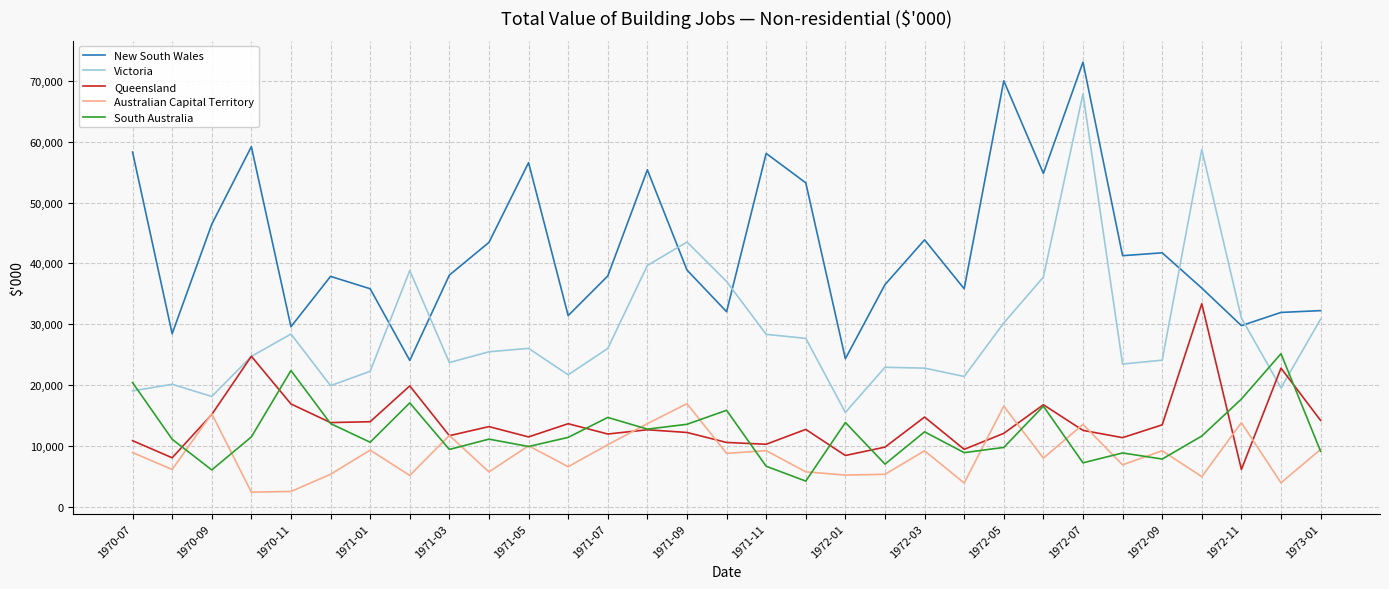

Which series has the largest range (max minus min)?

Victoria